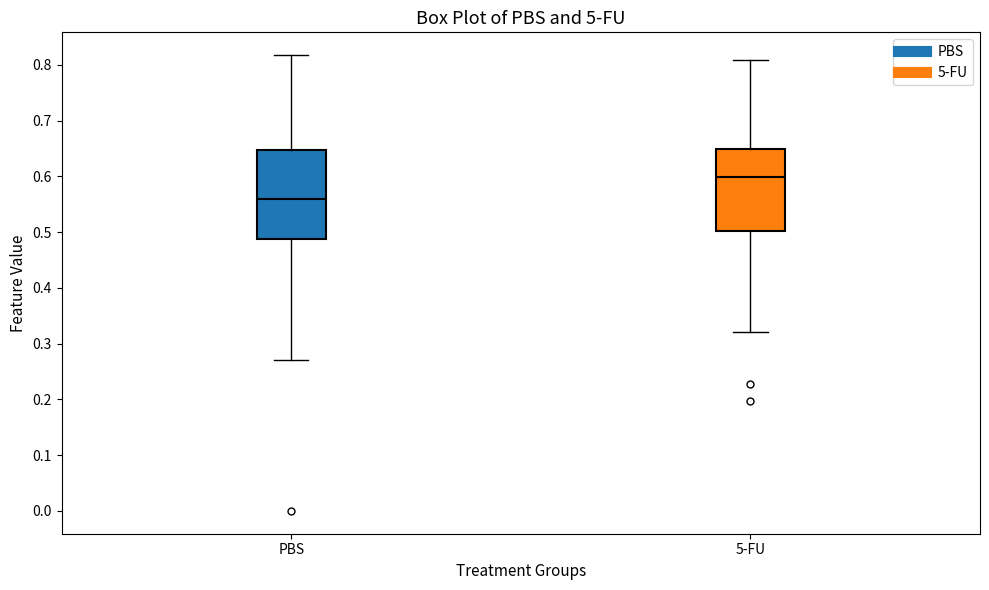

Reading left to right, transcribe this box plot: for each box, give where its median line is, the range the box spans, and where its two whiskers end, as read against the y-axis. The values are not printed on the chart, so give them approximately, as read against the axis.

PBS: median 0.56, box 0.49 to 0.65, whiskers 0.27 to 0.82
5-FU: median 0.60, box 0.50 to 0.65, whiskers 0.32 to 0.81